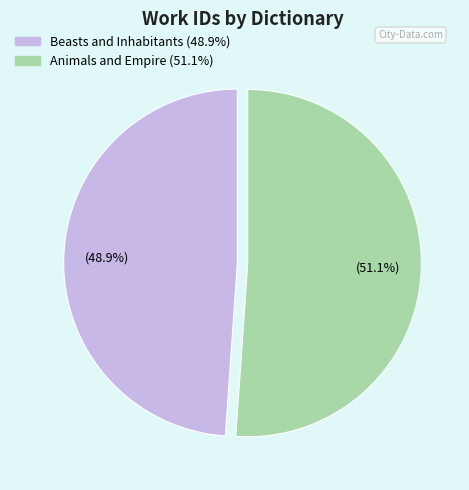

To the nearest percent, what portion does Animals and Empire represent?

51%